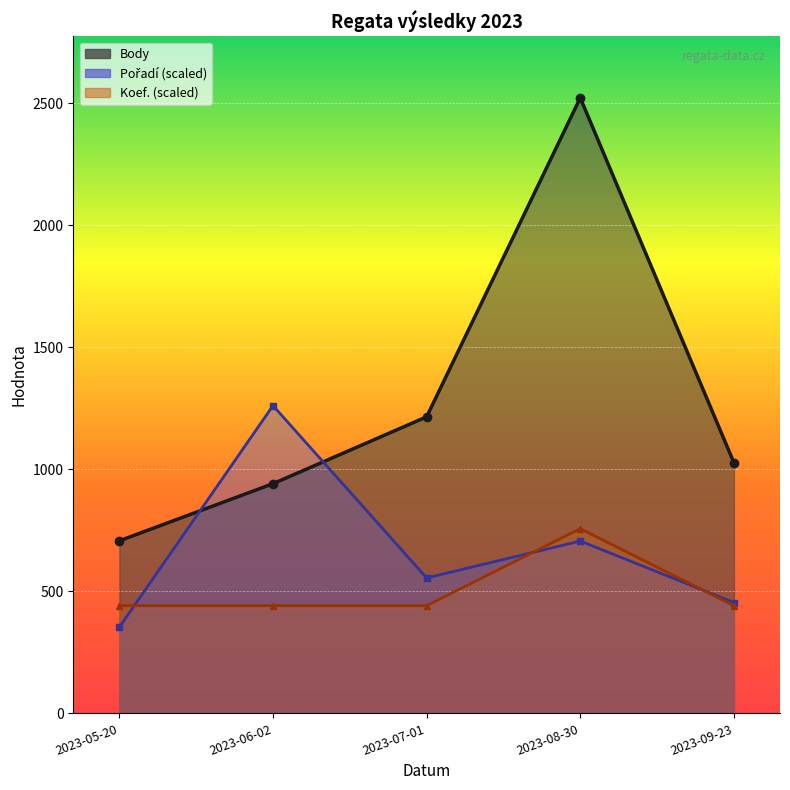

Is it true that Body equals 1215.0 at 2023-07-01?

True